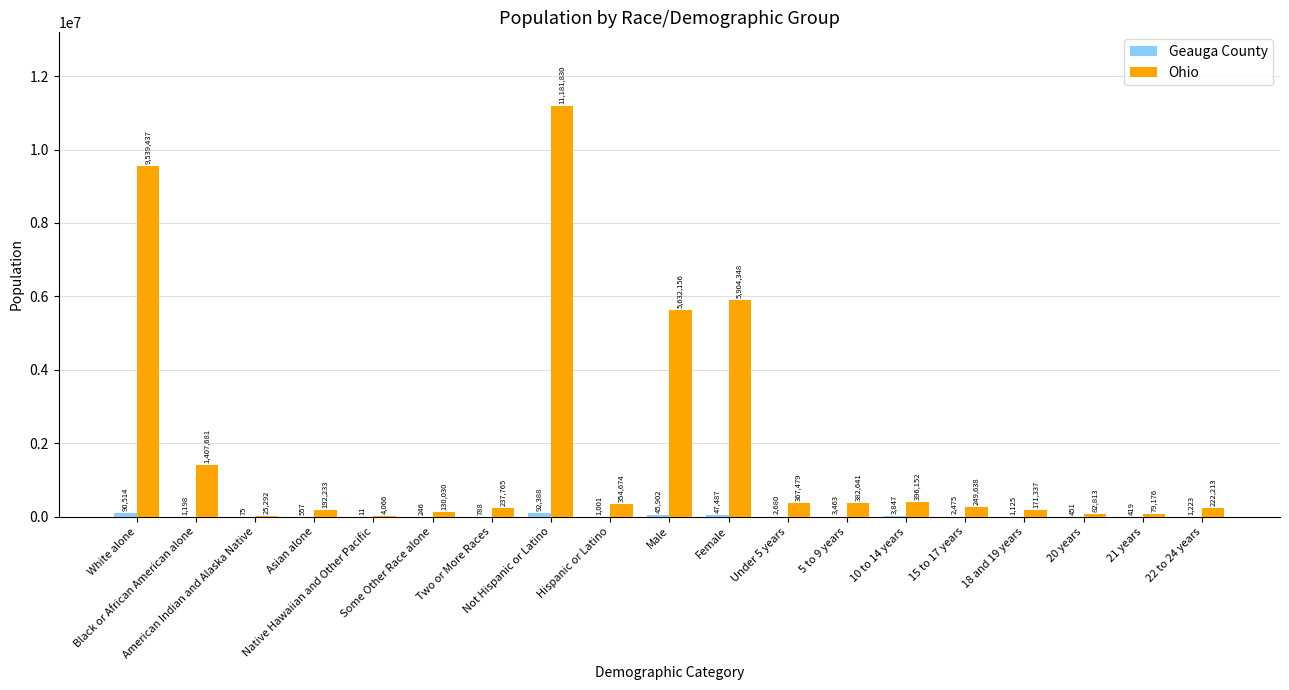

Which series has the largest total across all categories?

Ohio